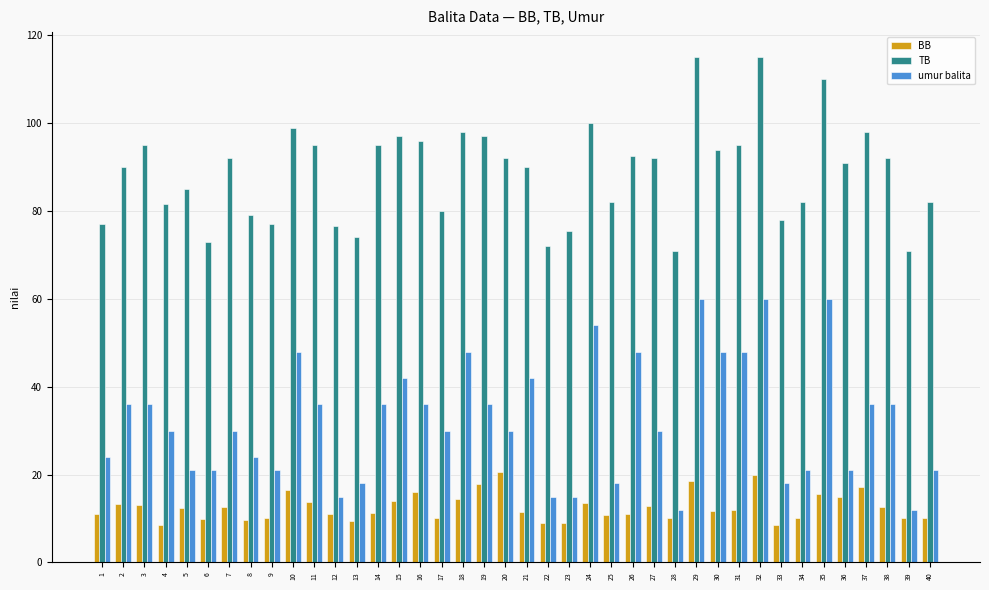

Read the umur balita value at 9.

21.0